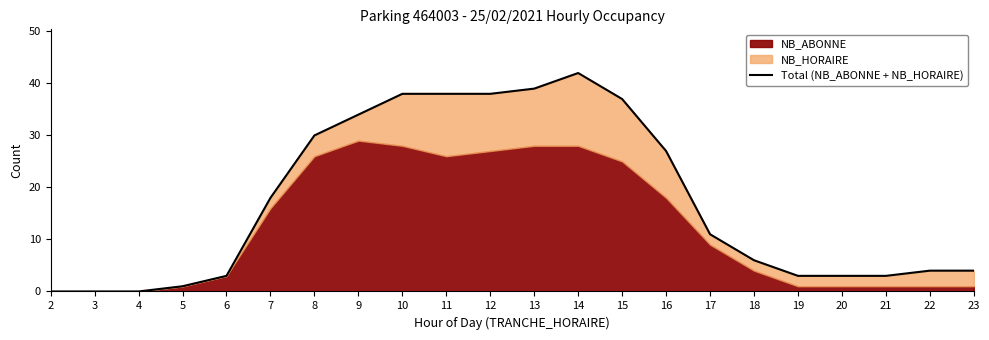

List the labels in order of value, largest first.

14, 13, 10, 11, 12, 15, 9, 8, 16, 7, 17, 18, 22, 23, 6, 19, 20, 21, 5, 2, 3, 4